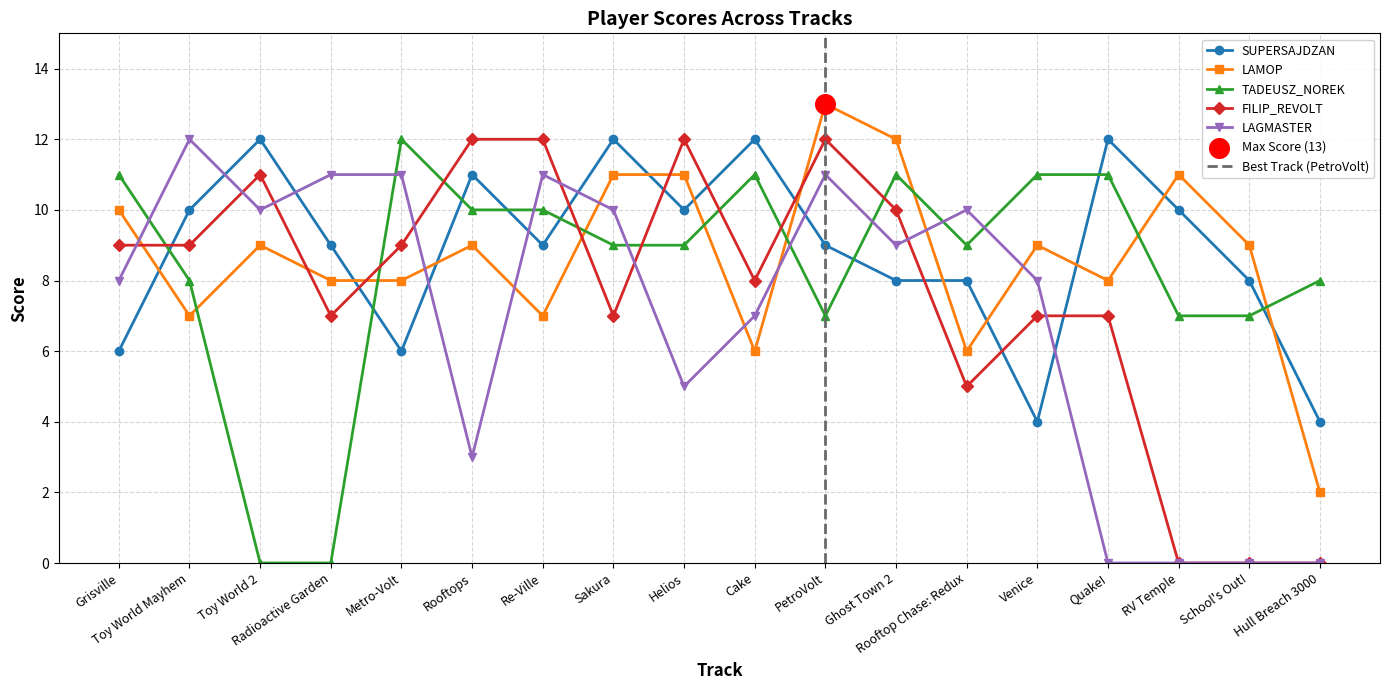

Is the value of LAMOP at Cake greater than the value of LAGMASTER at RV Temple?

Yes